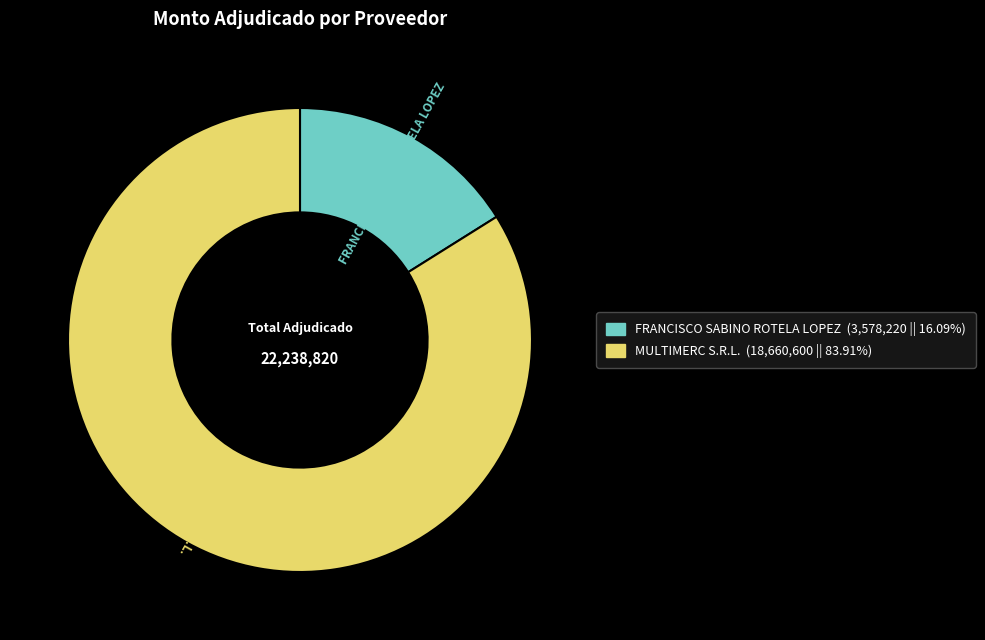

Which slice is the smallest?

FRANCISCO SABINO ROTELA LOPEZ